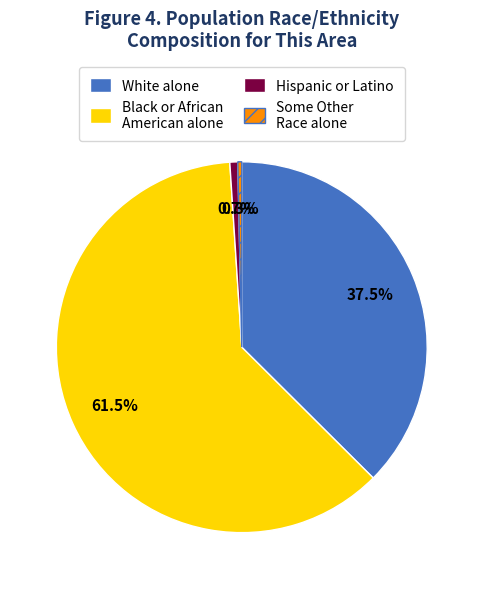

Count the number of slices in the pie.

4